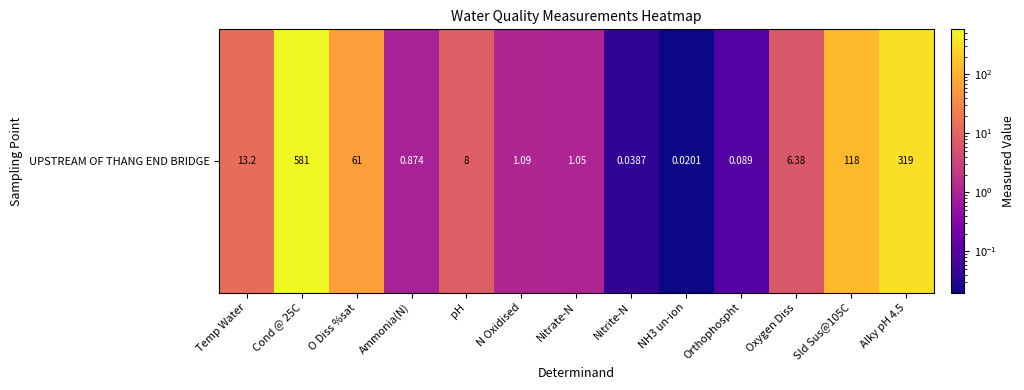

What is the difference between the maximum and minimum values?

581.0